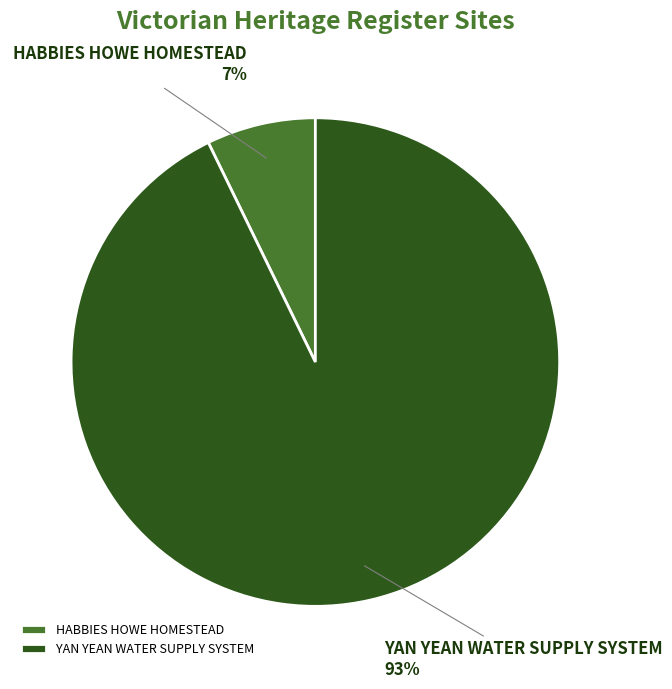

Combined, do HABBIES HOWE HOMESTEAD and YAN YEAN WATER SUPPLY SYSTEM account for over 50%?

Yes